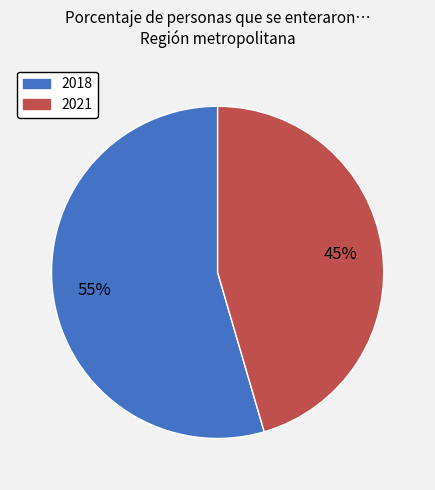

What is the largest slice in the pie chart?

2018